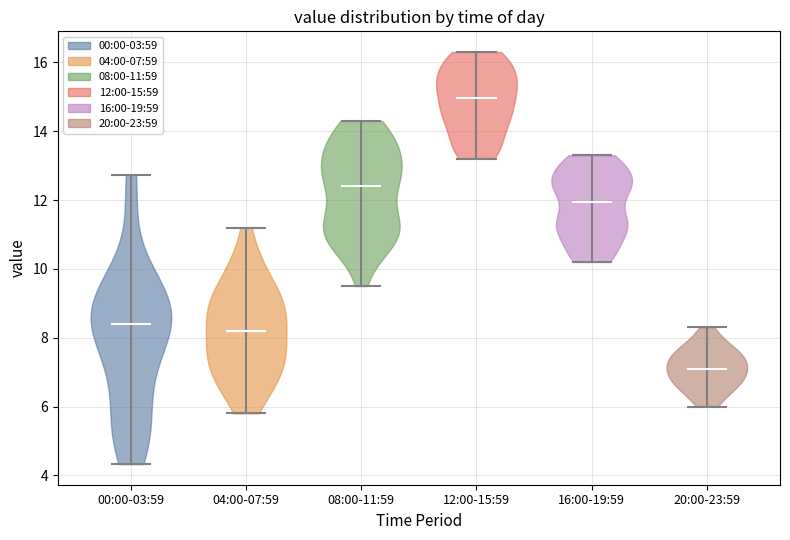

Reading left to right, read every violin against the y-axis: where its median line is, and the lowest and highest points it reaches. The values are not printed on the chart, so give them approximately, as read against the axis.

00:00-03:59: median line 8.4, lowest point 4.4, highest point 12.8
04:00-07:59: median line 8.2, lowest point 5.8, highest point 11.2
08:00-11:59: median line 12.4, lowest point 9.6, highest point 14.4
12:00-15:59: median line 15.0, lowest point 13.2, highest point 16.4
16:00-19:59: median line 12.0, lowest point 10.2, highest point 13.4
20:00-23:59: median line 7.2, lowest point 6.0, highest point 8.4